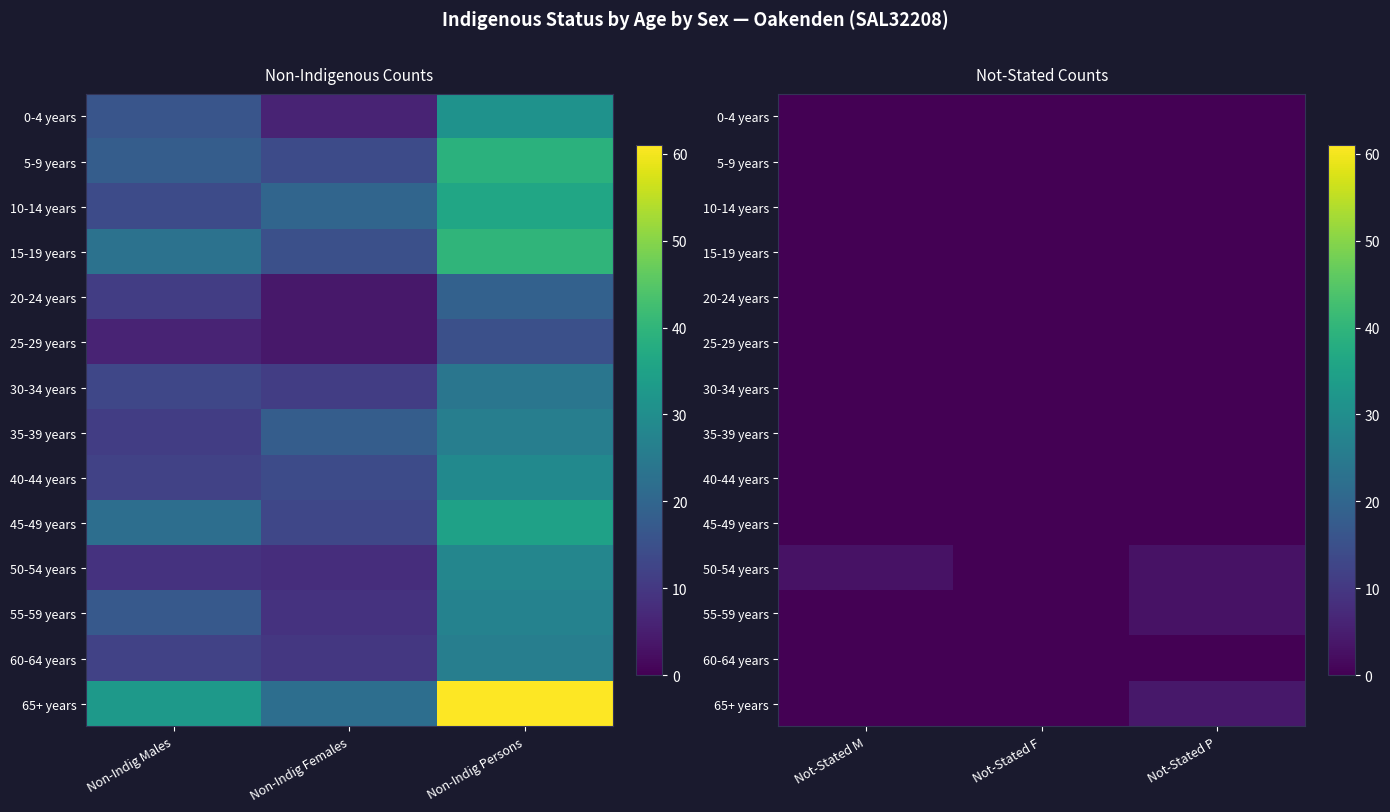

At how many categories does at least one series exceed 2?

2